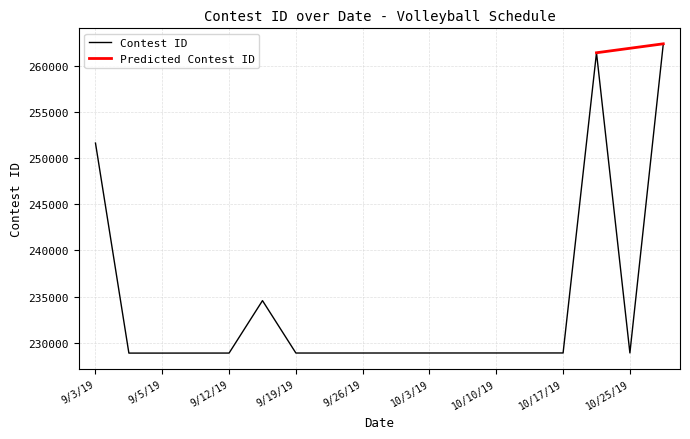

What is the value of the 16th point from the left?

261408